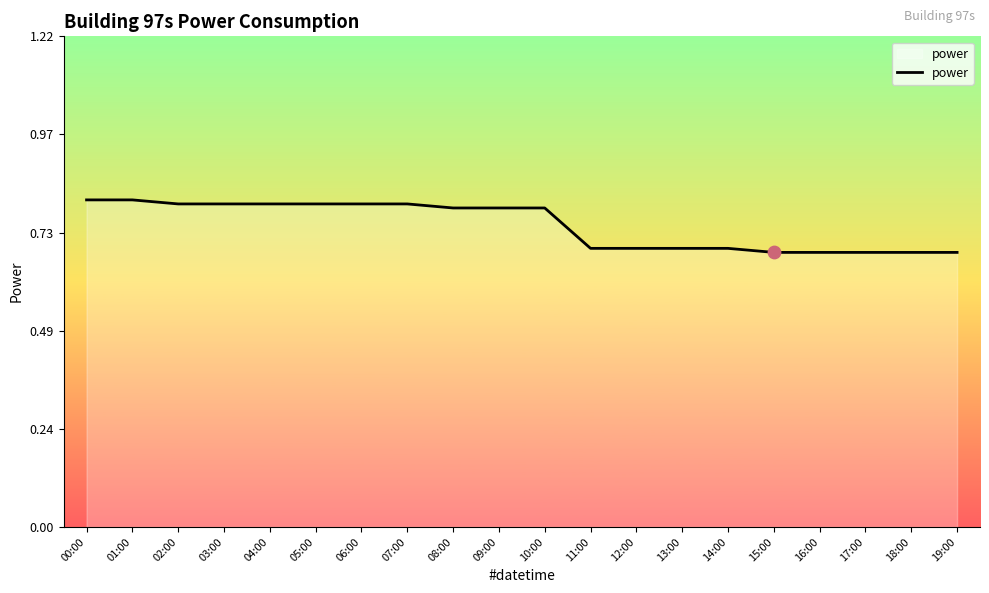

What is the change in value from 10:00 to 12:00?

-0.1